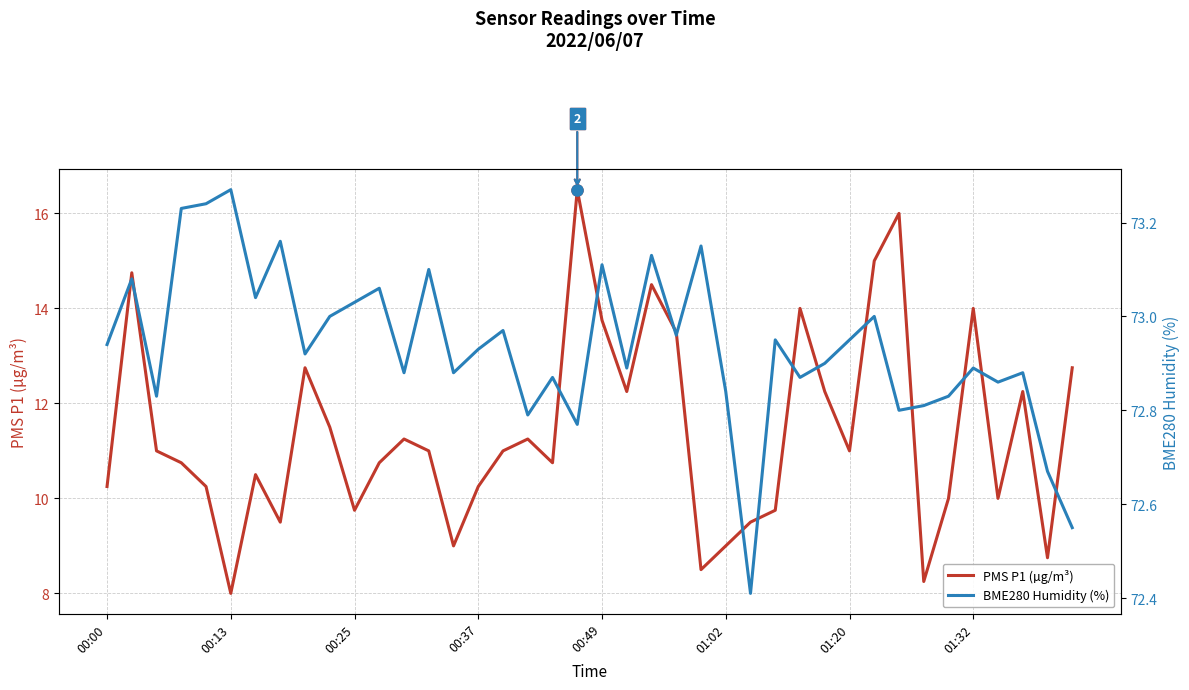

Read the PMS P1 (µg/m³) value at 00:25.

9.8